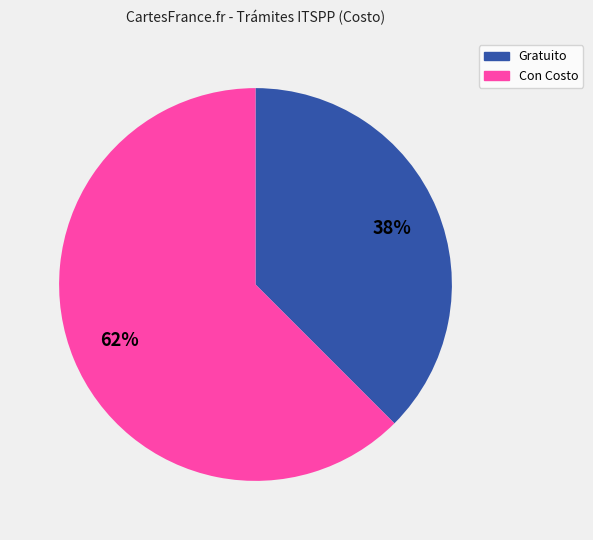

Is there a majority slice in this chart?

Yes